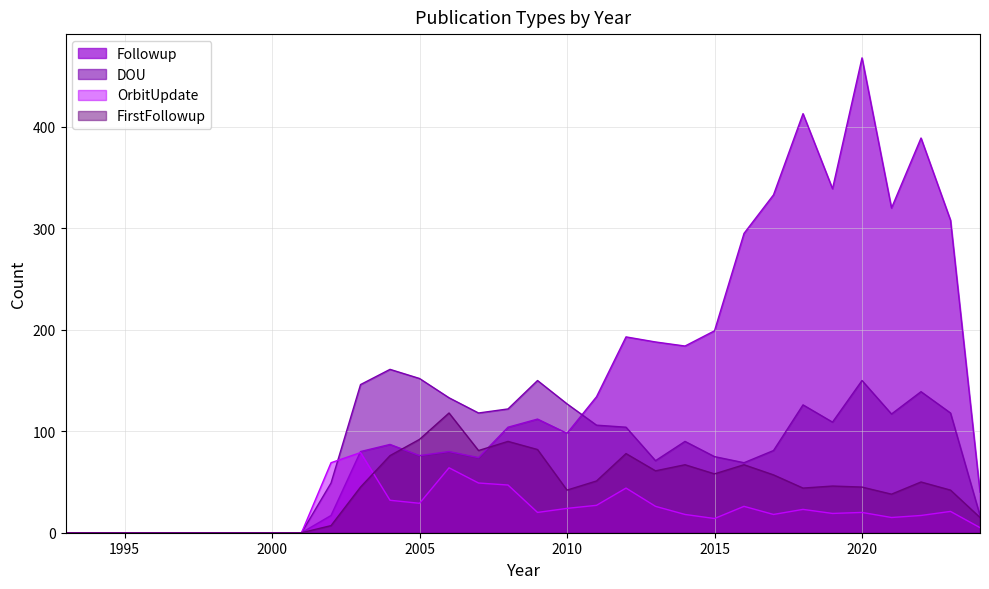

At which label does Followup reach its minimum?

1993